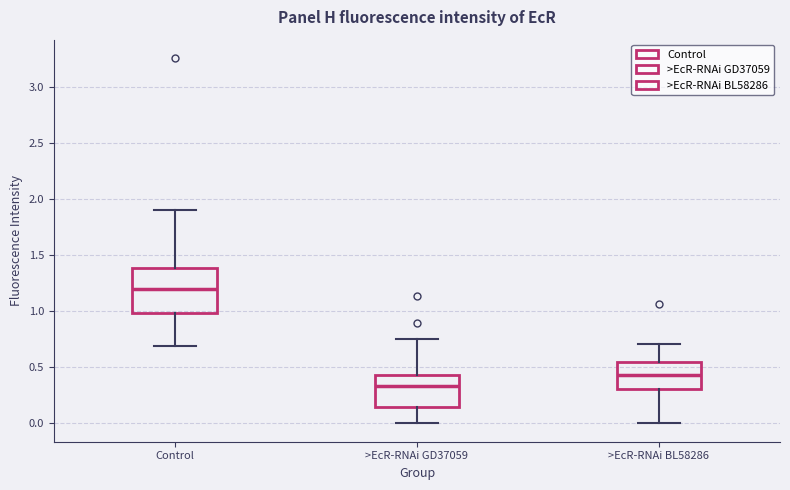

Which box's median line is the highest?

Control